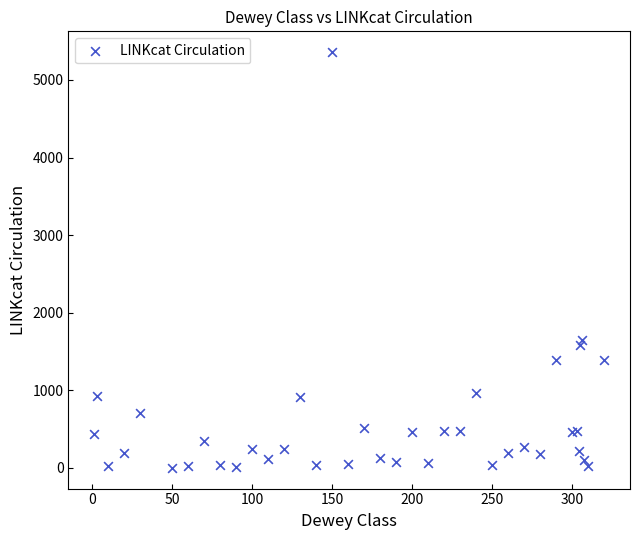

What Y value in the scatter plot is closest to 2680?

1654